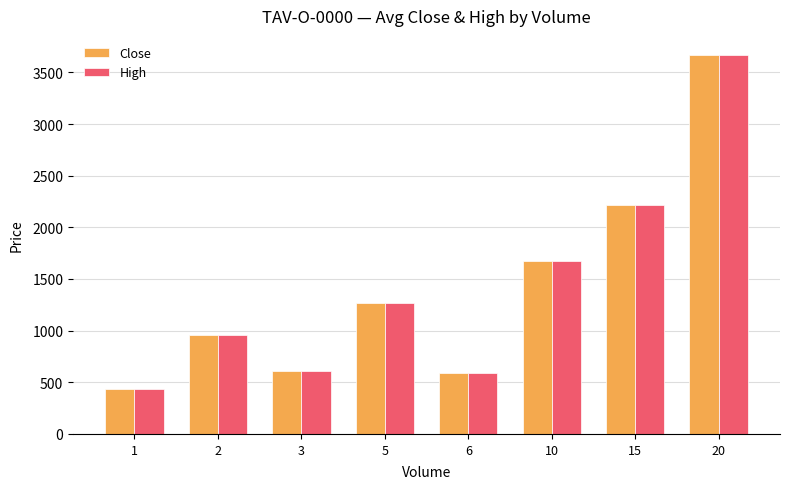

What is the difference between the second highest and minimum values in the High series?

1781.0